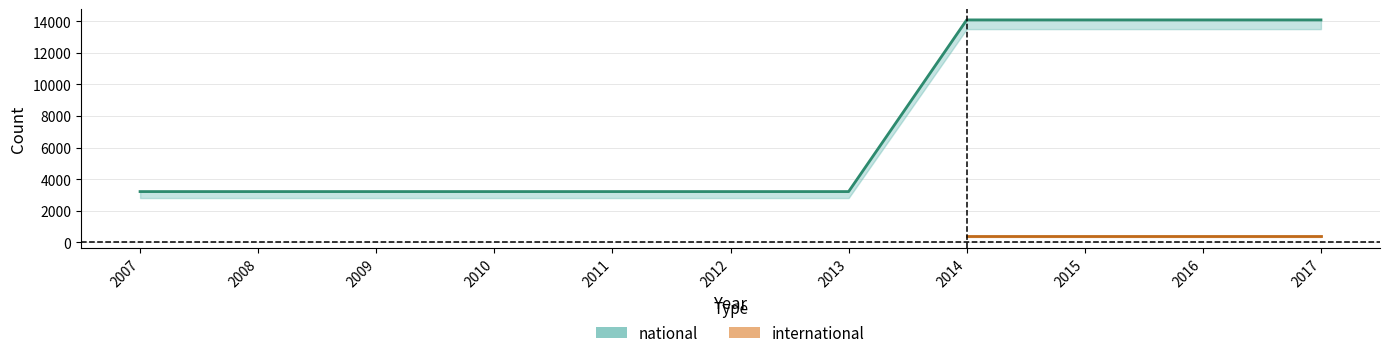

Where is the data nearest to the value 8647?

2007